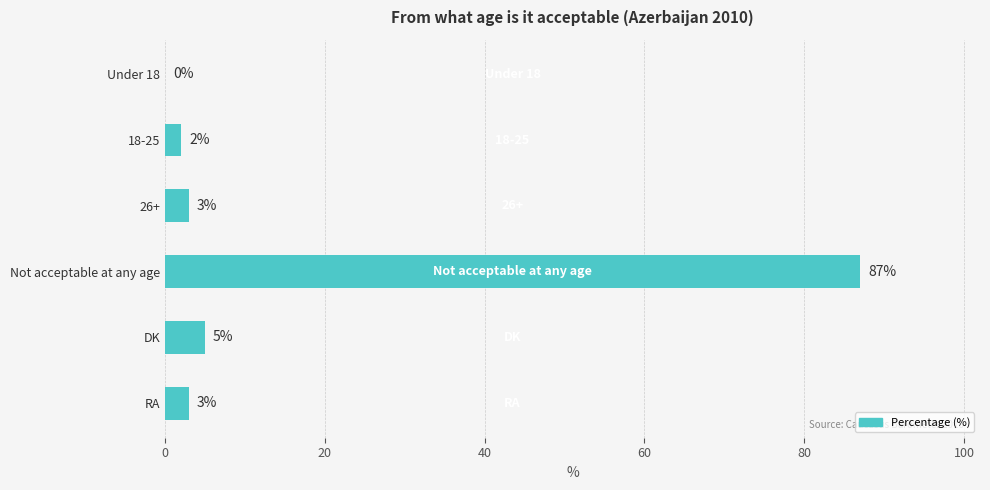

At which label is the value closest to 43?

DK